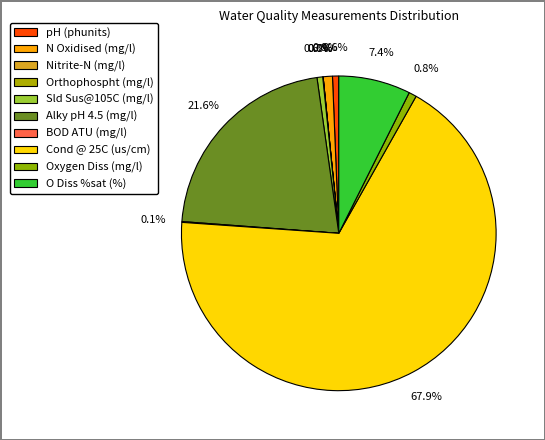

To the nearest percent, what is the combined percentage of Nitrite-N (mg/l) and pH (phunits)?

1%